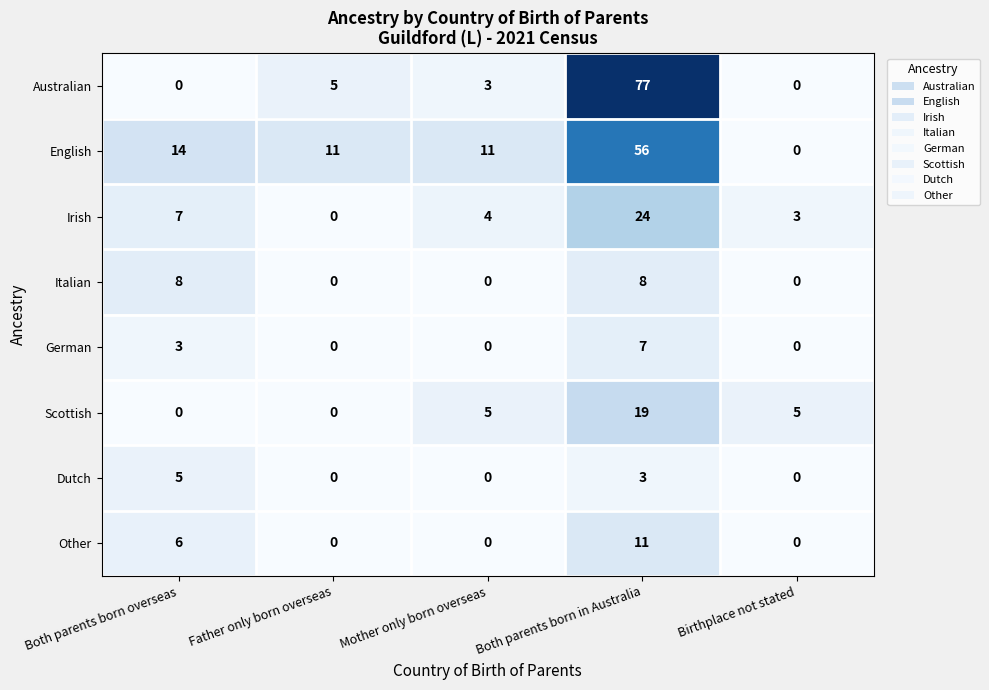

What is the maximum value shown in the chart?

77